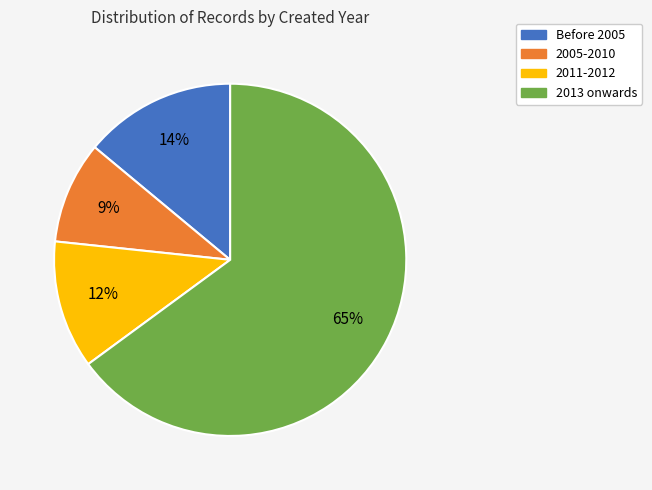

Is there any slice that represents more than half of the pie?

Yes